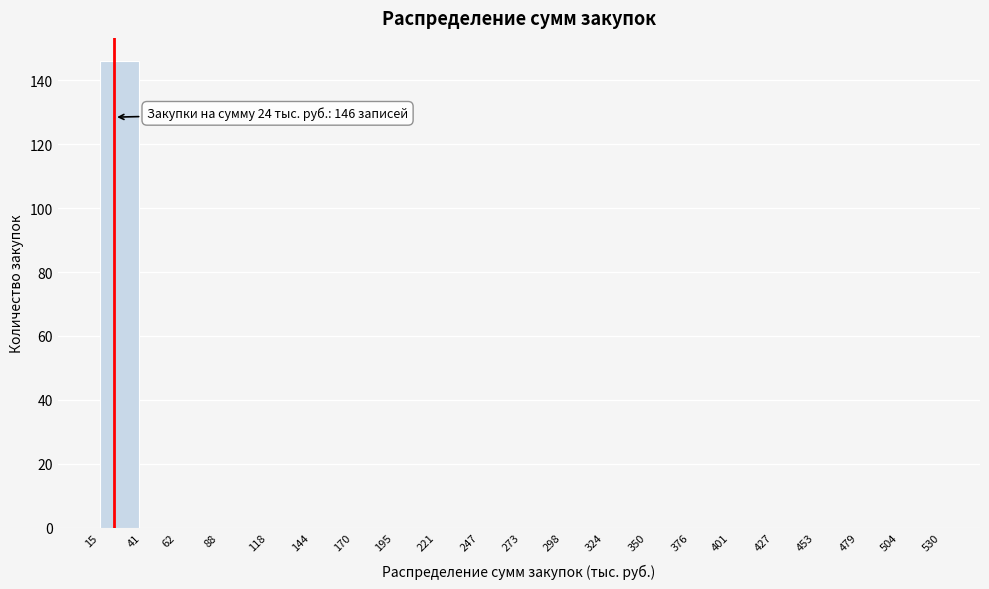

Which range on the x-axis has the tallest bar?

15 to 41